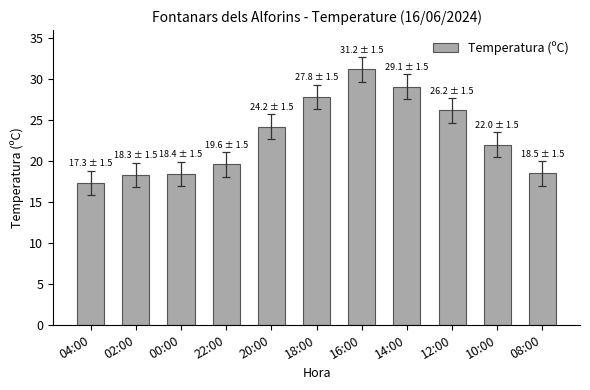

What is the smallest value displayed?

17.3